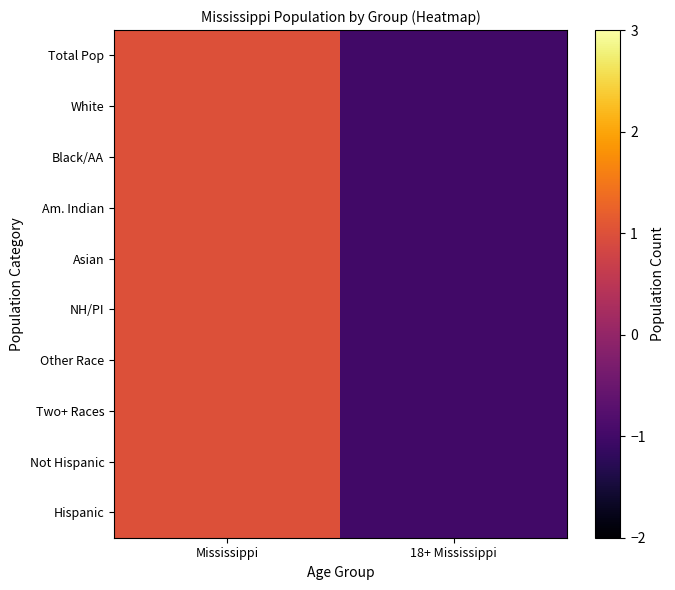

At Mississippi, list the series in order from largest to smallest.

Total Pop, White, Black/AA, Am. Indian, Asian, NH/PI, Other Race, Two+ Races, Not Hispanic, Hispanic